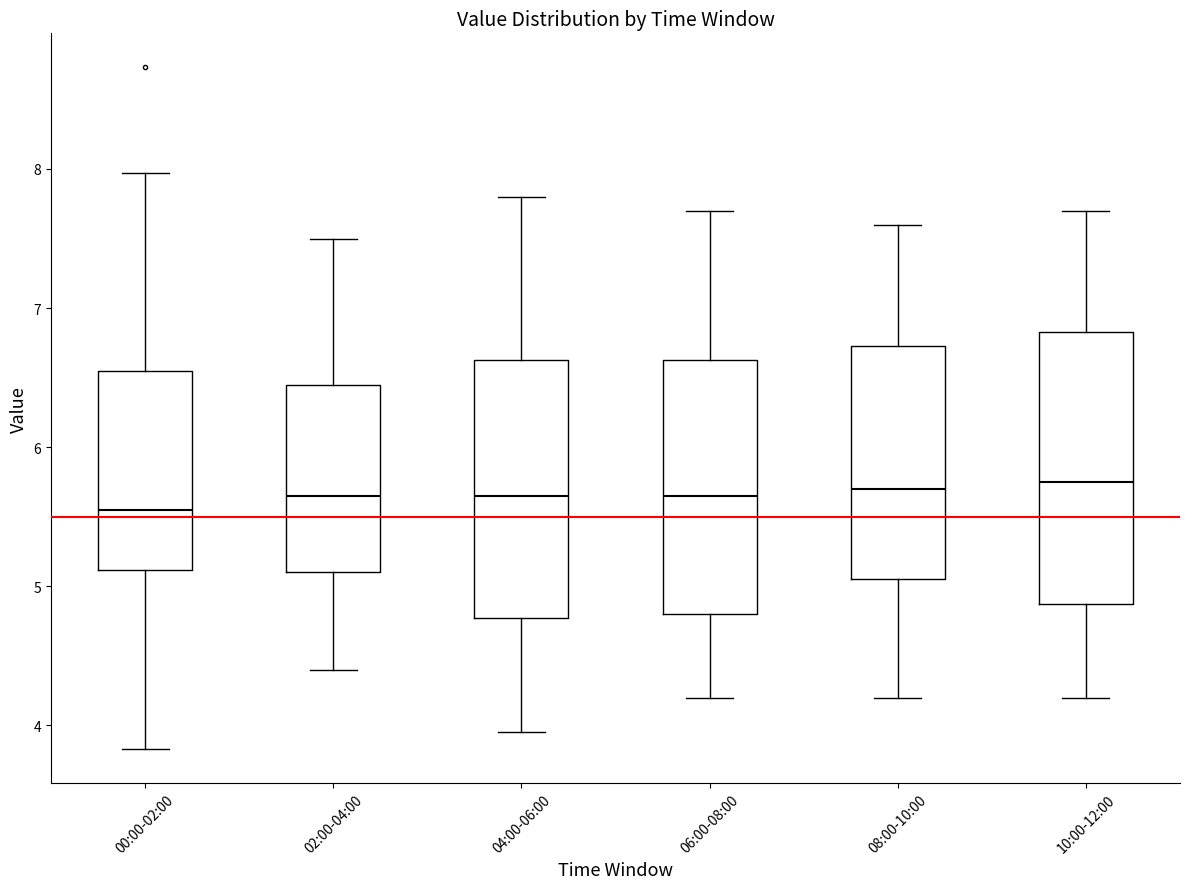

Which box is the tallest, from its lower edge to its upper edge?

10:00-12:00